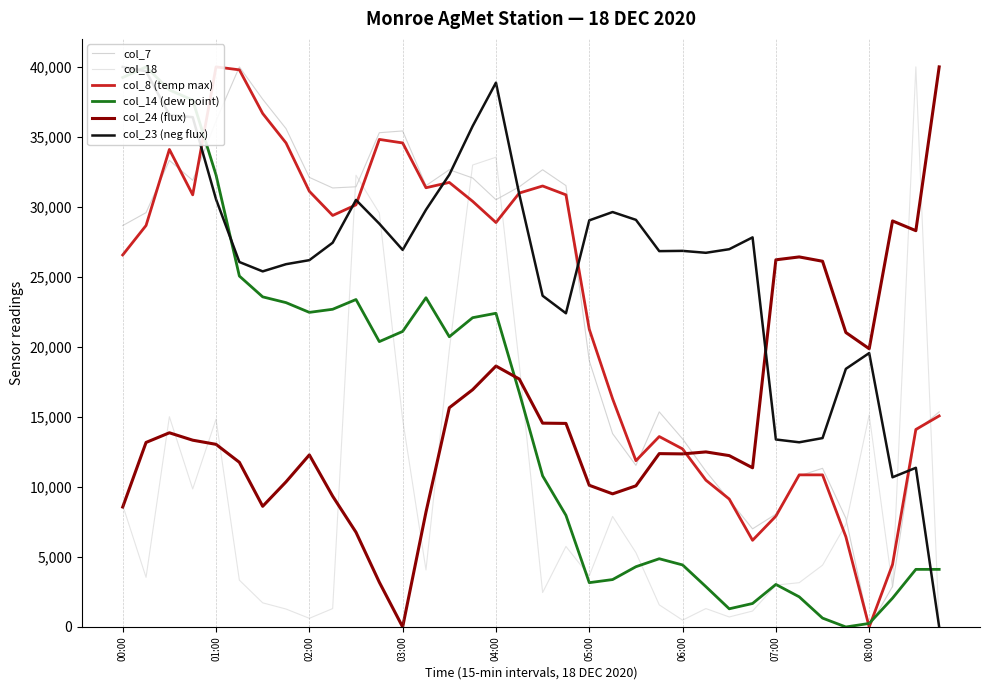

Rank the series at 11 from lowest to highest value.

col_24 (flux), col_14 (dew point), col_23 (neg flux), col_18, col_8 (temp max), col_7